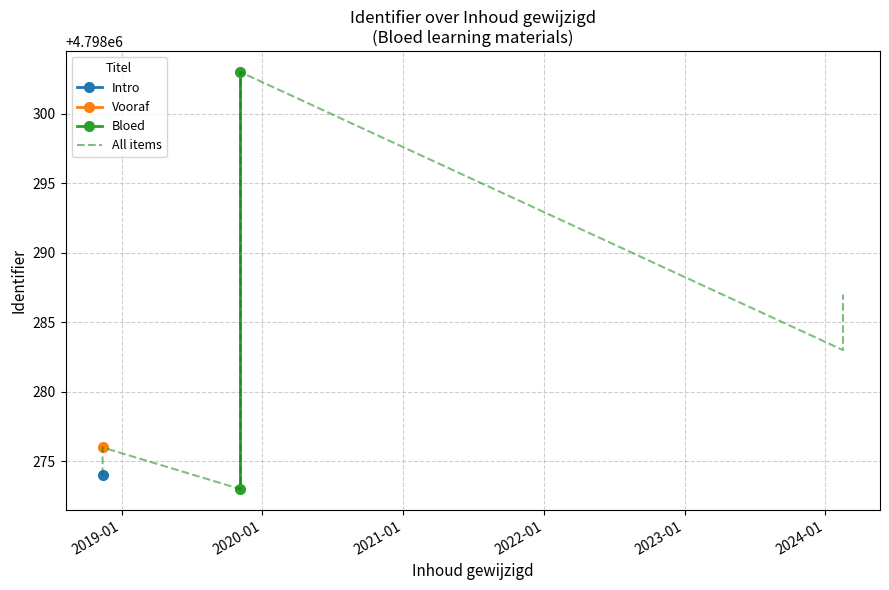

The chart shows a value of 4798276 at 2018-11-12. True or false?

True